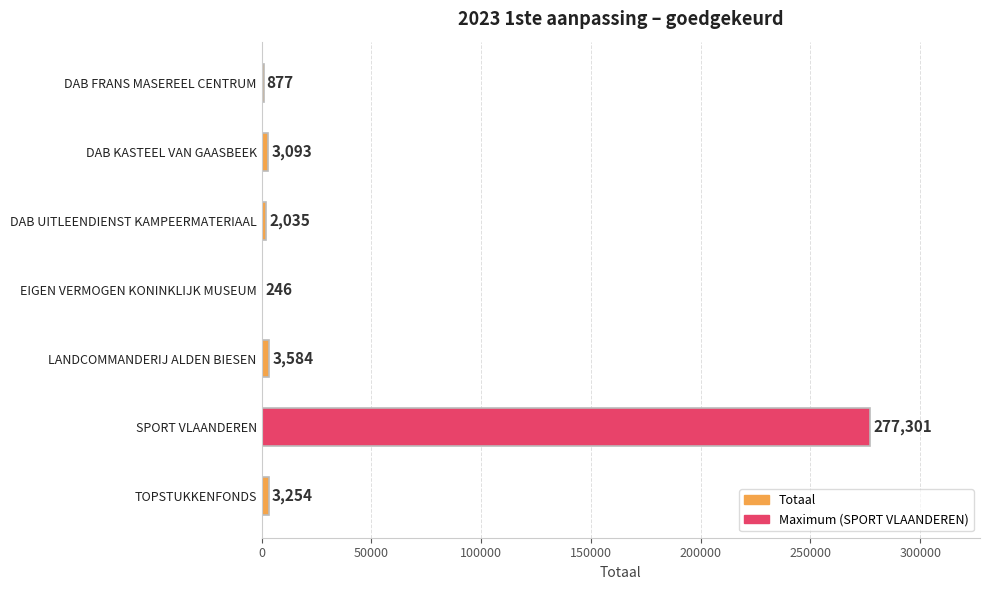

Are the bars horizontal?

Yes